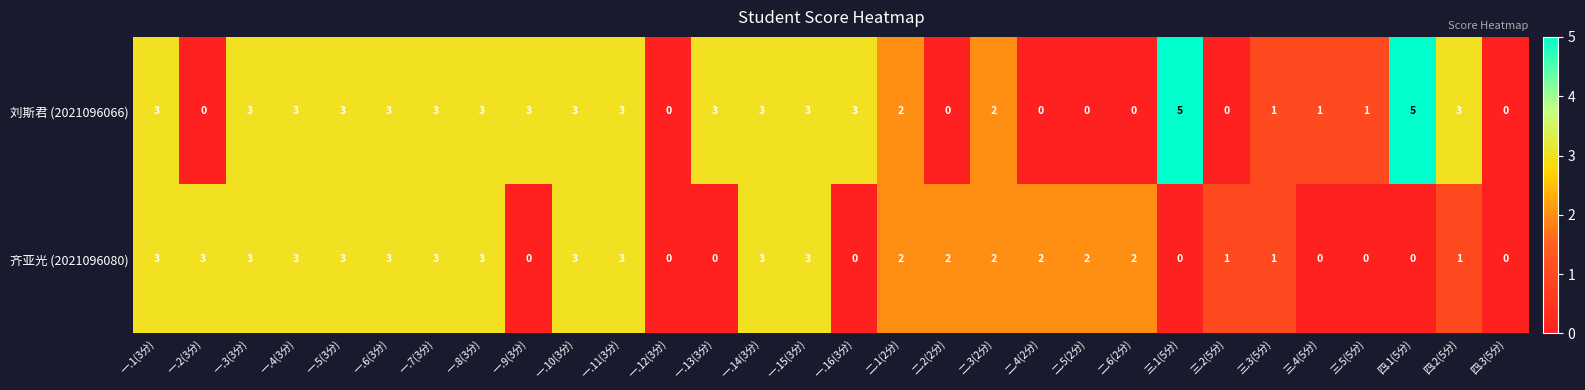

Between 一.2(3分) and 一.12(3分), which series saw the biggest shift?

齐亚光 (2021096080)